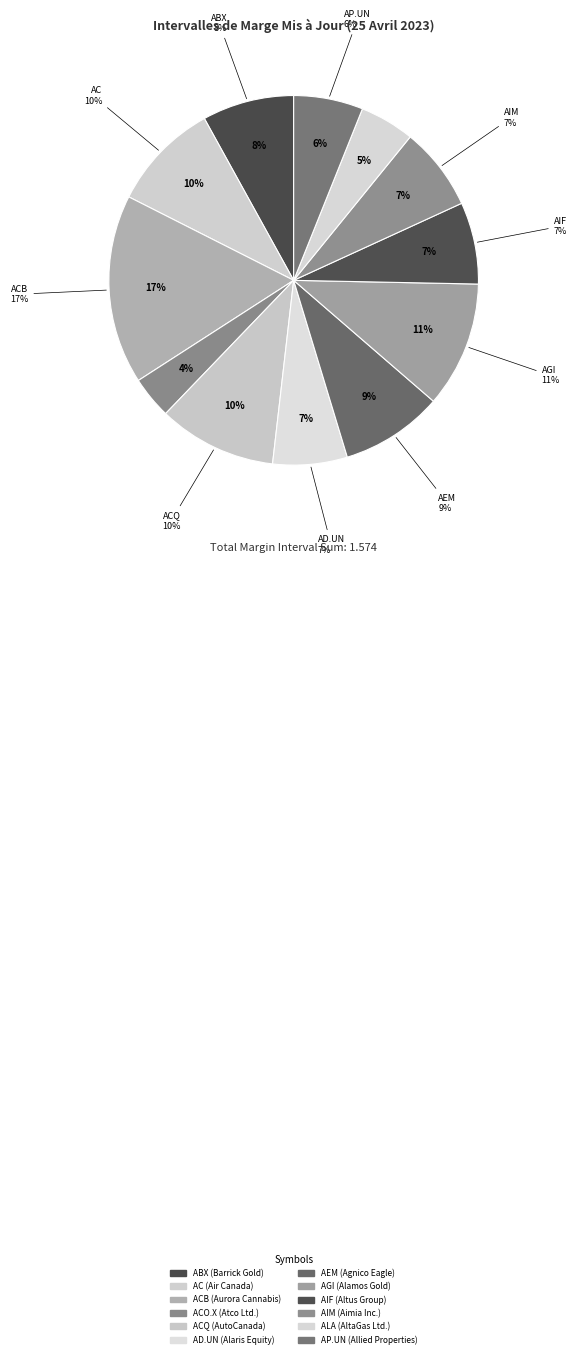

To the nearest percent, what percentage of the pie is AD.UN?

7%